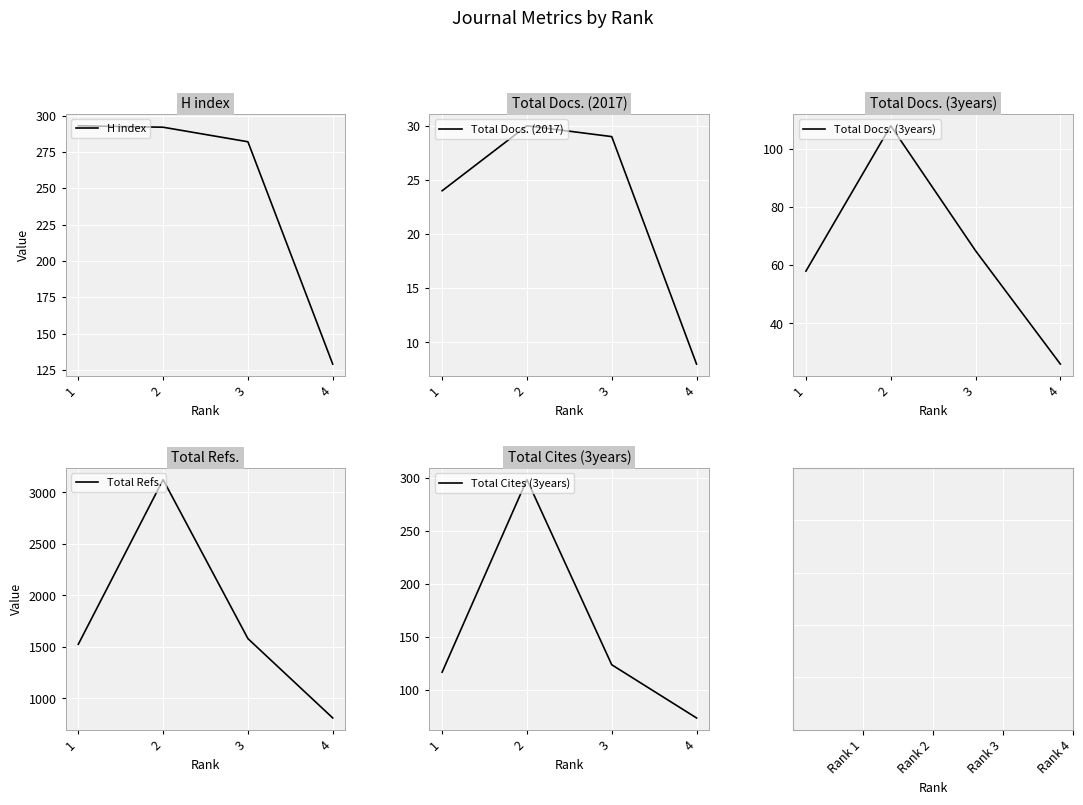

What is the value of the Total Cites (3years) point at the 1st from the left?

117